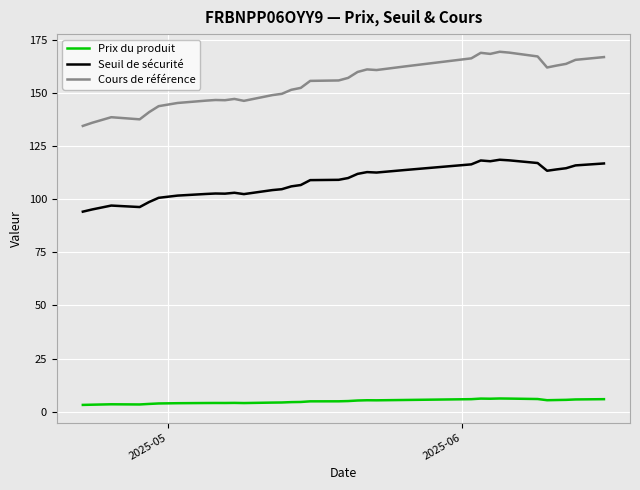

List the series in order of their peak value, lowest first.

Prix du produit, Seuil de sécurité, Cours de référence